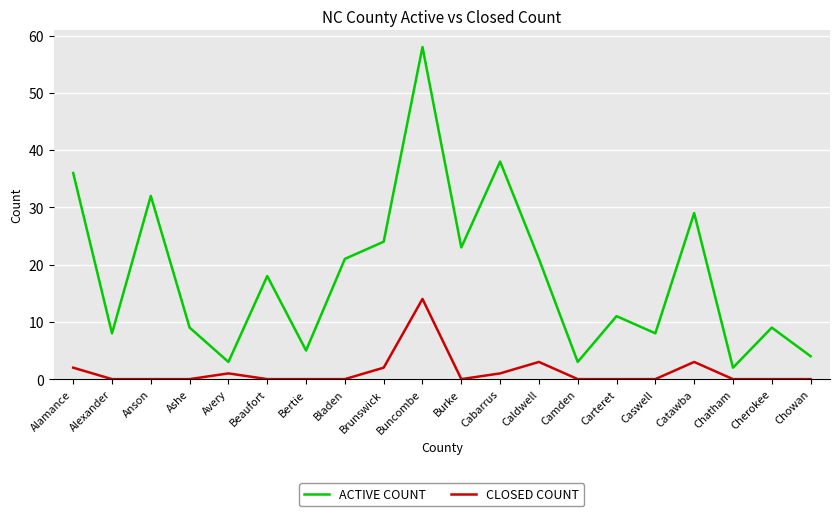

What is the average value of the ACTIVE COUNT series?

18